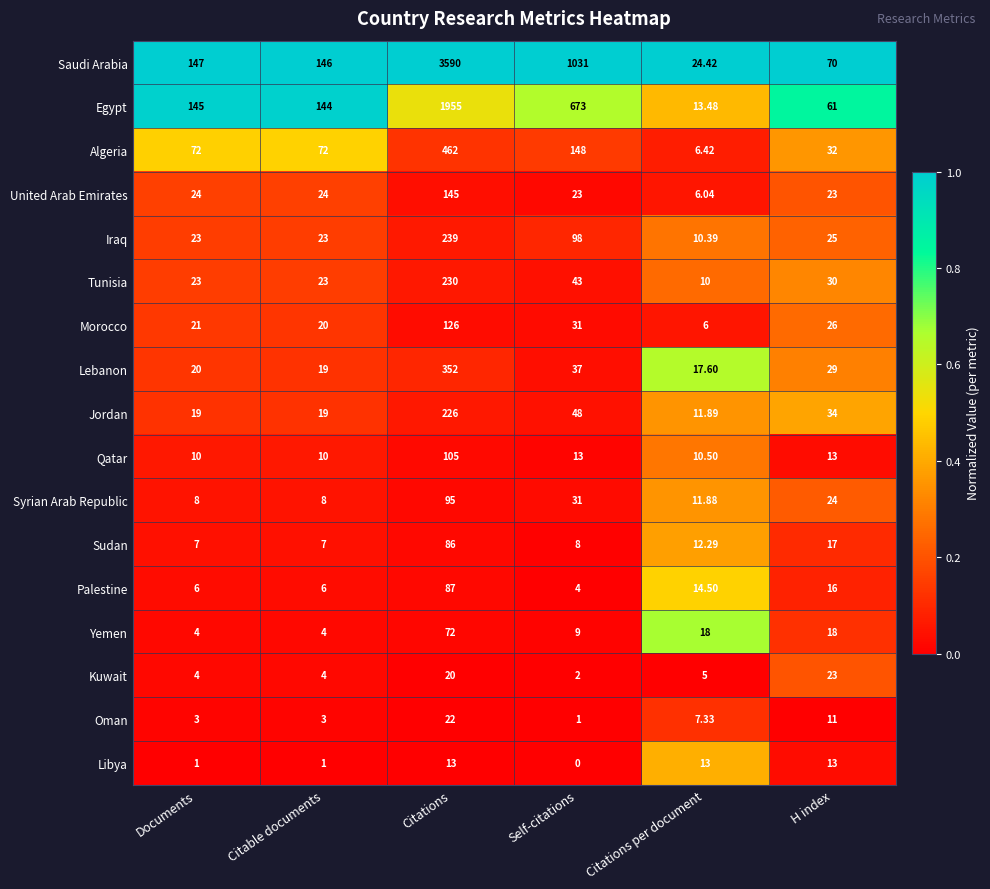

Rank the series by their maximum value, from lowest to highest.

Libya, Oman, Kuwait, Yemen, Sudan, Palestine, Syrian Arab Republic, Qatar, Morocco, United Arab Emirates, Jordan, Tunisia, Iraq, Lebanon, Algeria, Egypt, Saudi Arabia